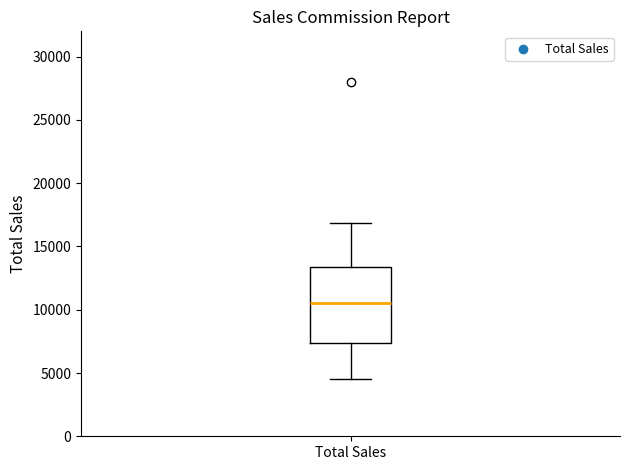

Transcribe this box plot: give where the median line is, the range the box spans, and where the two whiskers end, as read against the y-axis. The values are not printed on the chart, so give them approximately, as read against the axis.

median 10500, box 7500 to 13500, whiskers 4500 to 17000